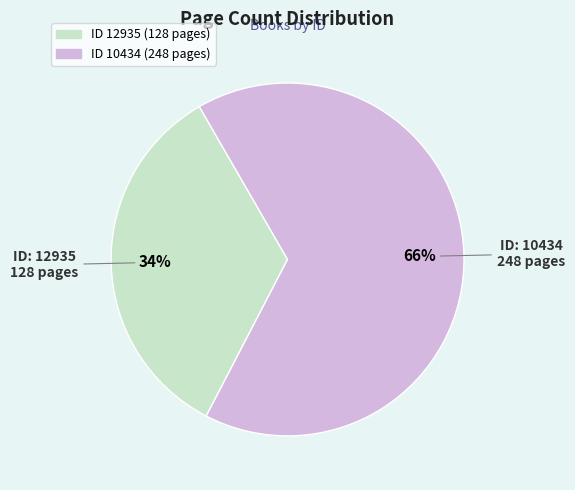

To the nearest percent, what is the average slice percentage?

50%